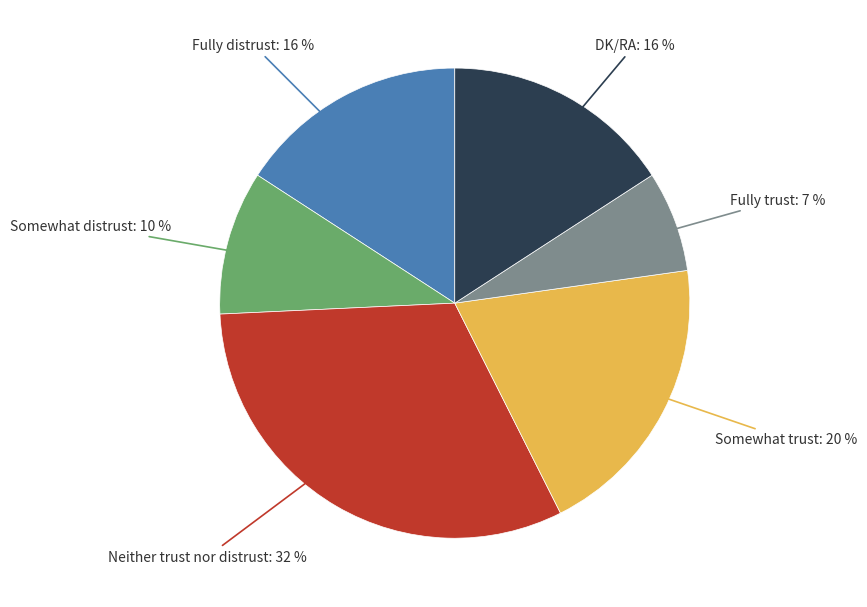

Which slice is the smallest?

Fully trust